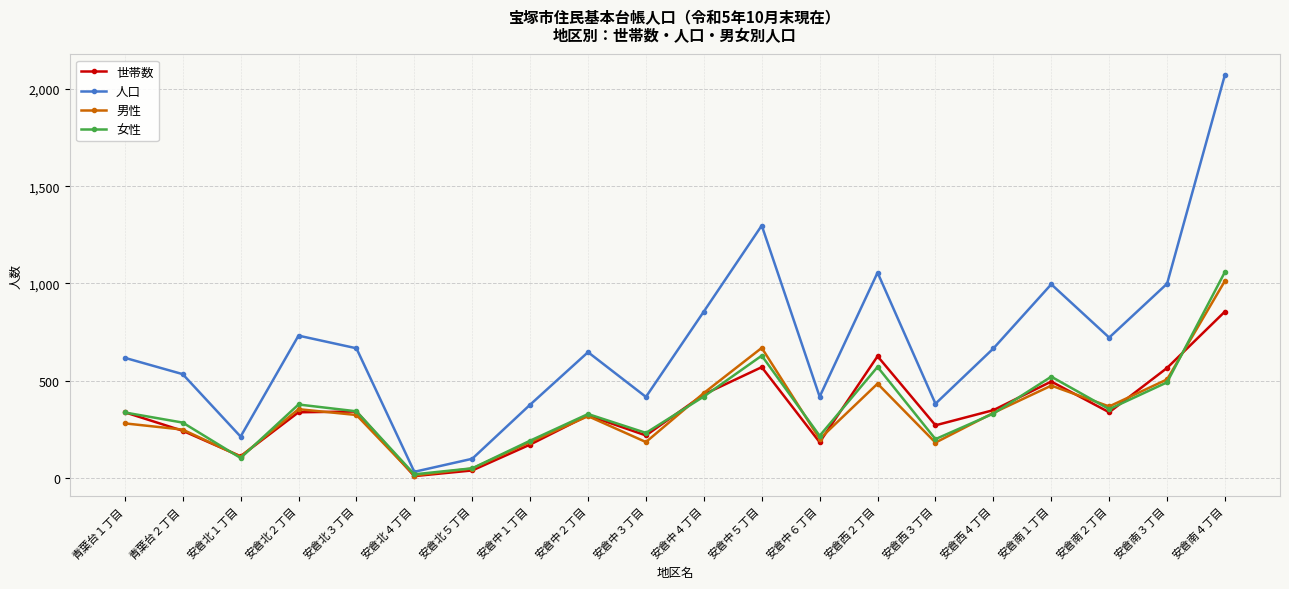

What is the sum of the 人口 values at 安倉中５丁目 and 安倉北２丁目?

2030